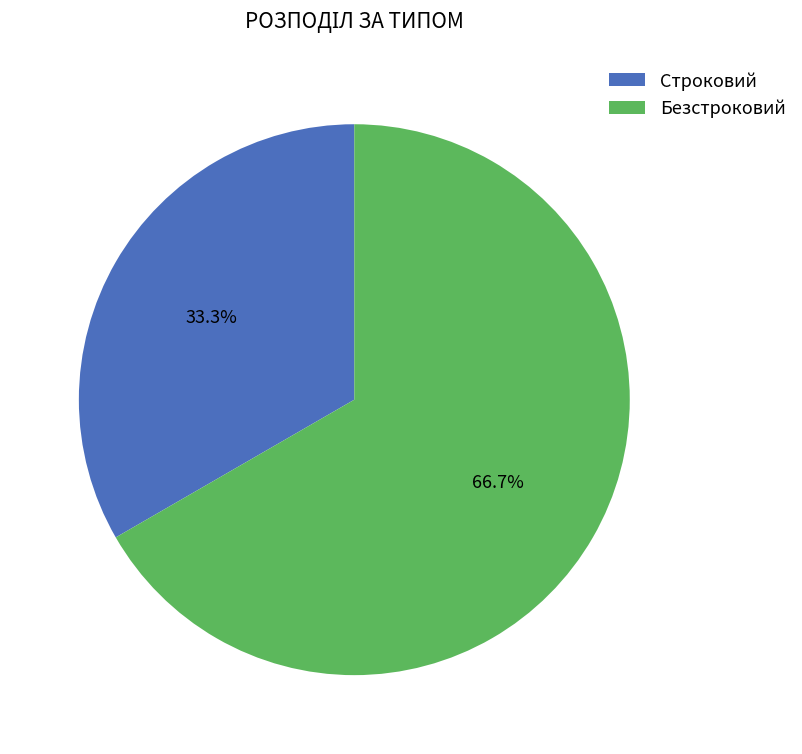

To the nearest percent, what is the combined percentage of Безстроковий and Строковий?

100%